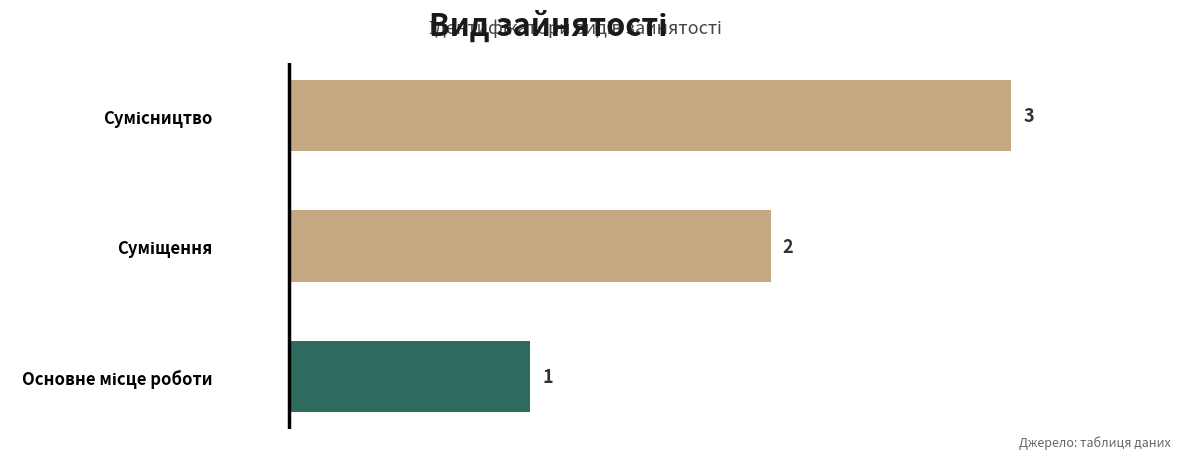

What is the greatest value displayed?

3